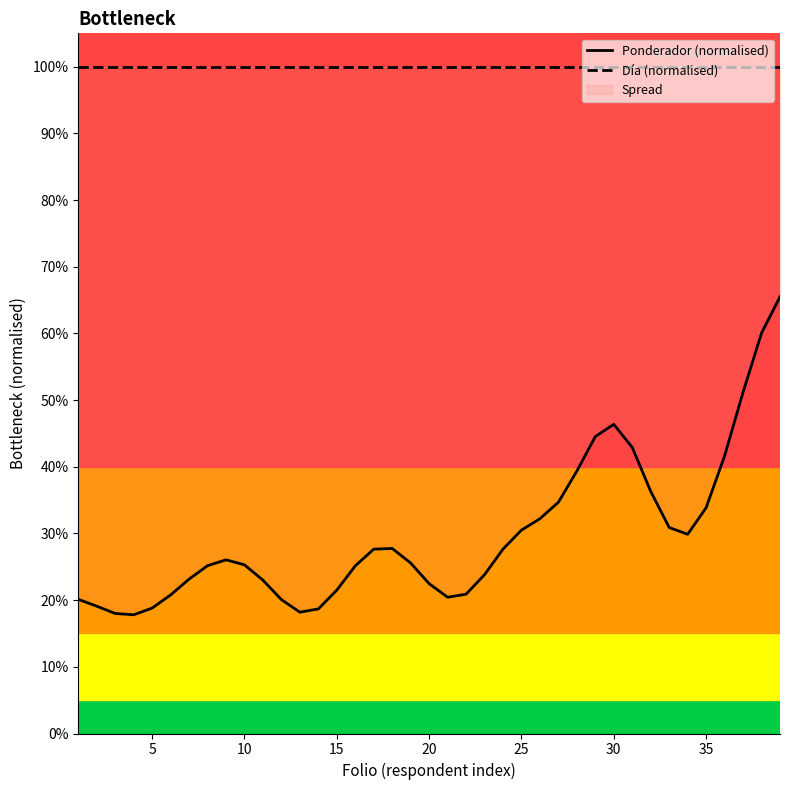

True or false: Ponderador (normalised) and Día (normalised) cross at least once.

False